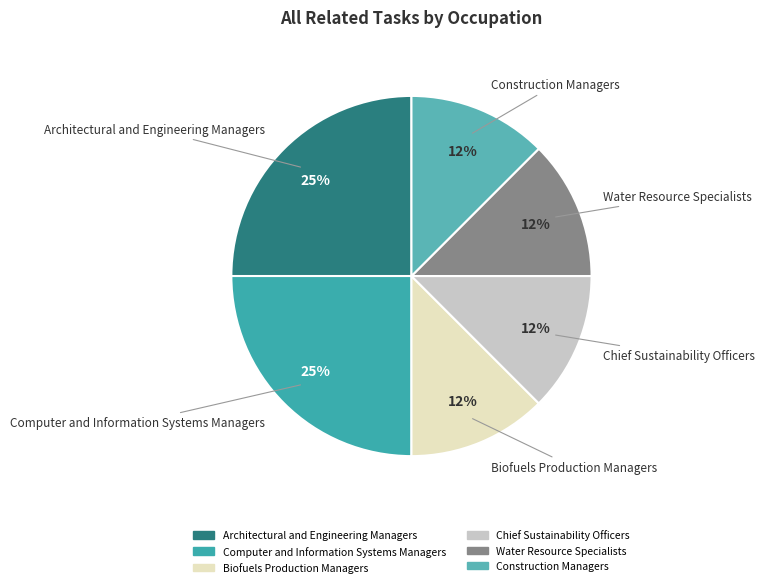

To the nearest percent, what is the average slice percentage?

17%